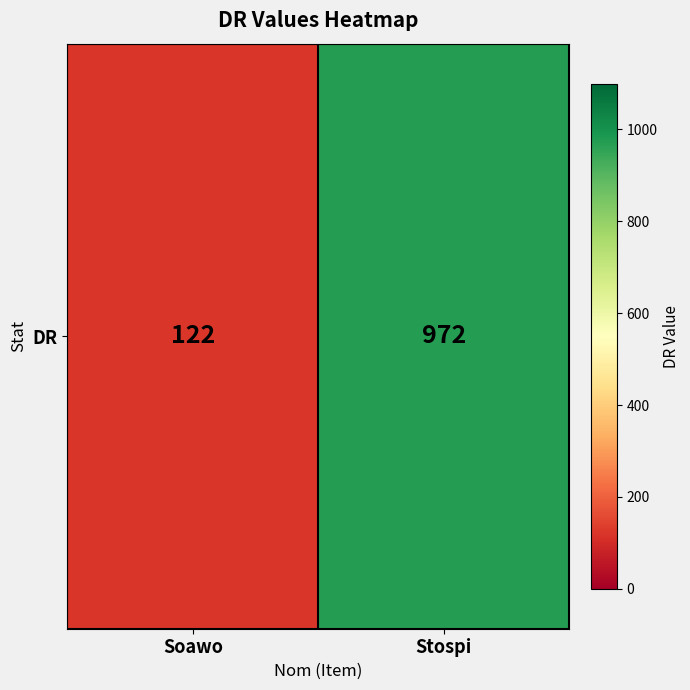

Rank the categories by value from lowest to highest.

Soawo, Stospi